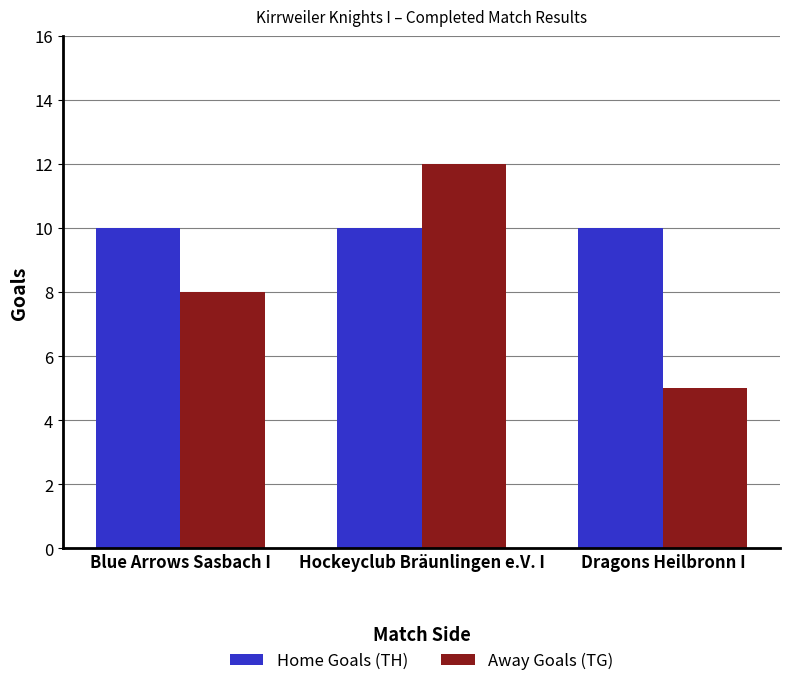

The Away Goals (TG) series shows 6 at Hockeyclub Bräunlingen e.V. I. True or false?

False